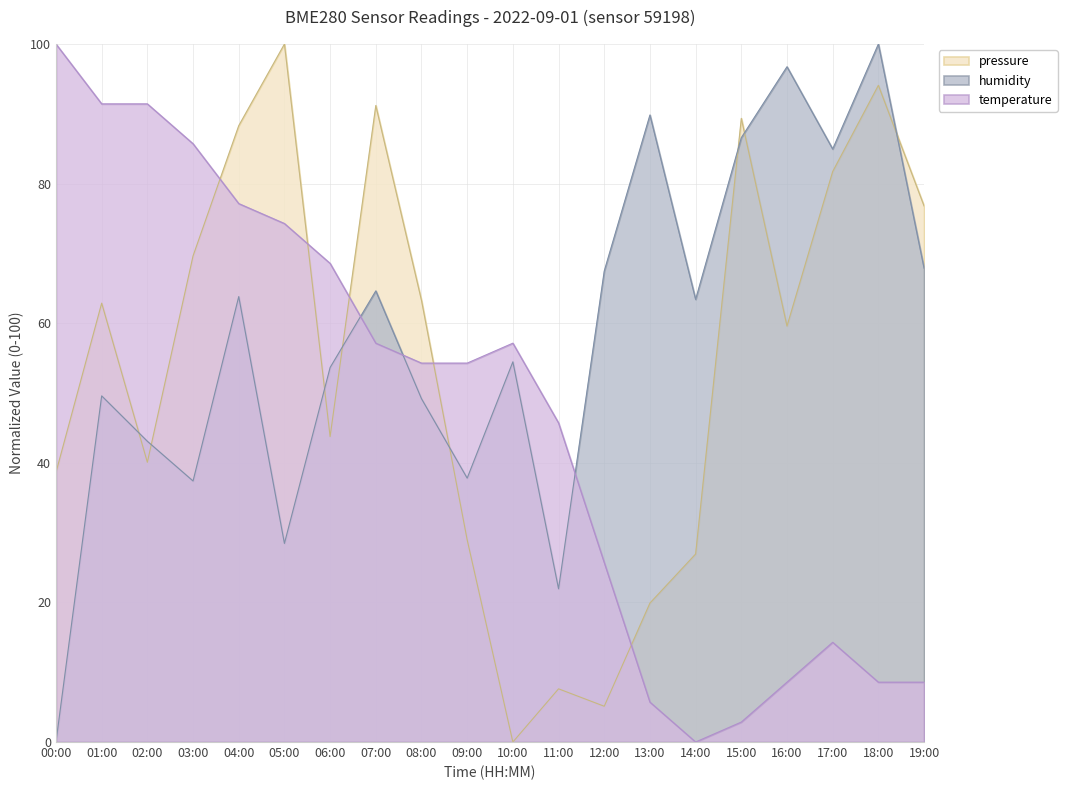

At which category does temperature reach its first local valley?

14:00